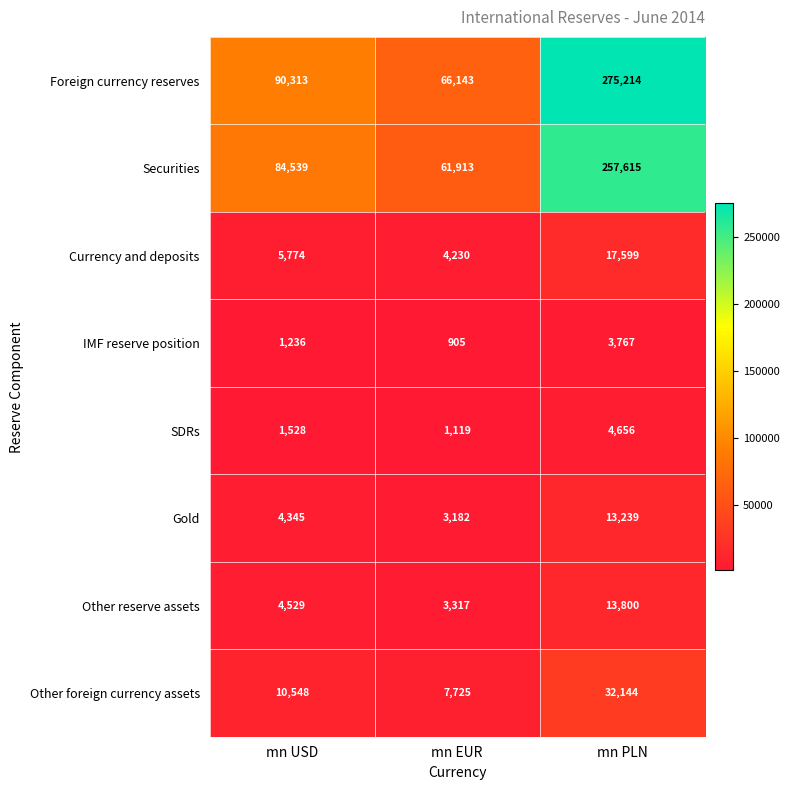

Is it true that IMF reserve position equals 519 at mn EUR?

False